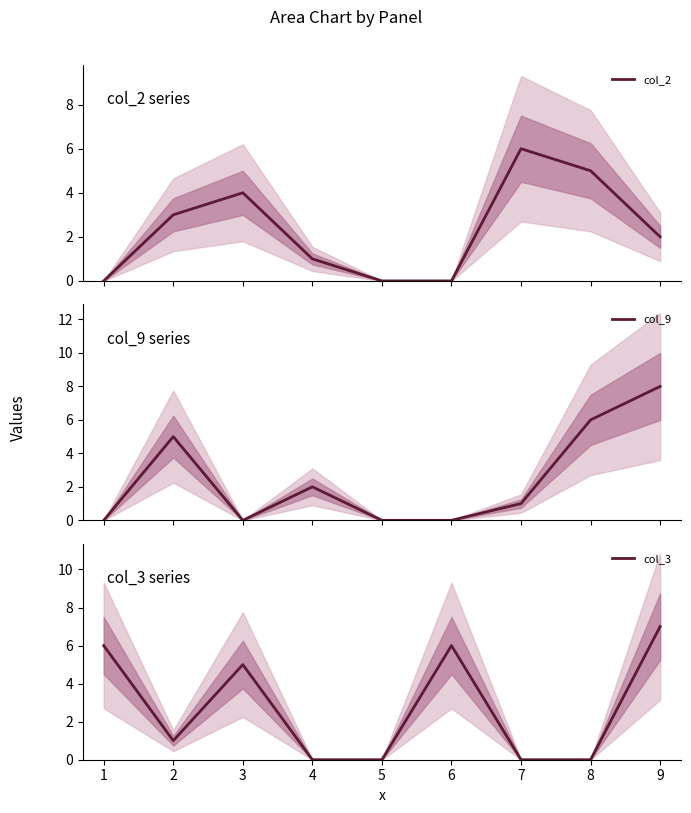

What is the maximum value for col_3?

7